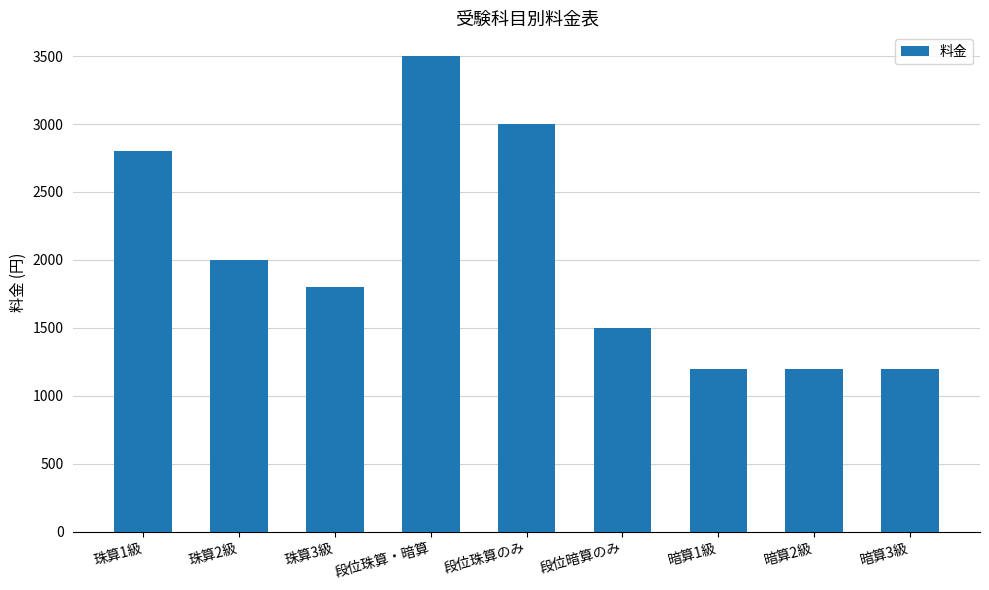

What is the difference between the second highest and second lowest values?

1800